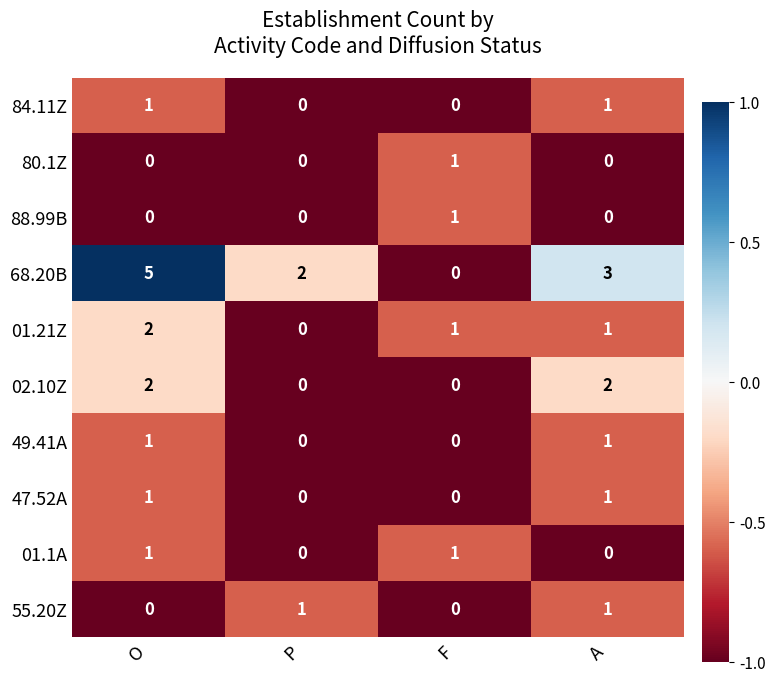

Which series has the largest total across all categories?

68.20B